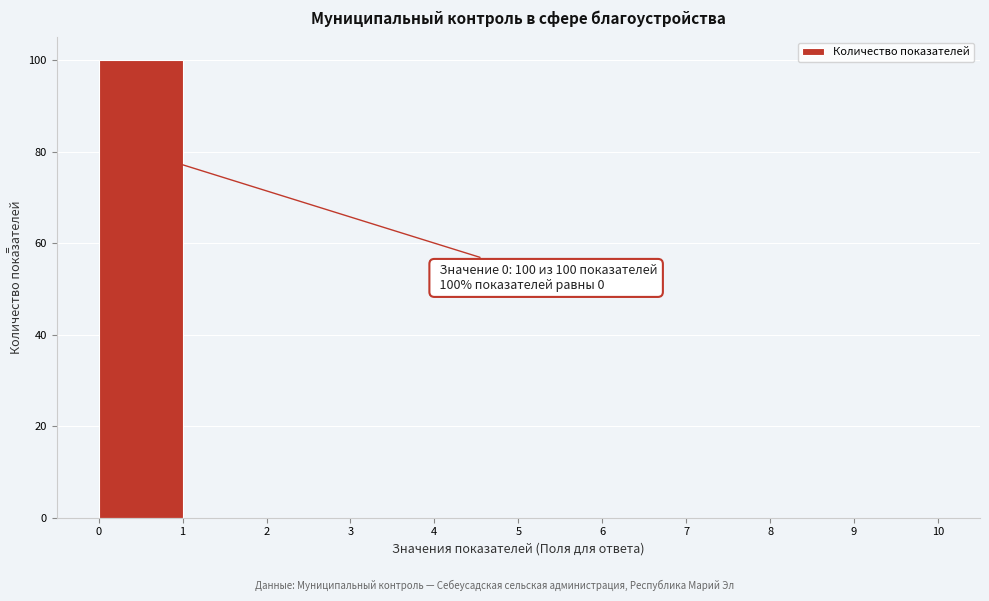

Over which range of the x-axis is the bar tallest?

0 to 1